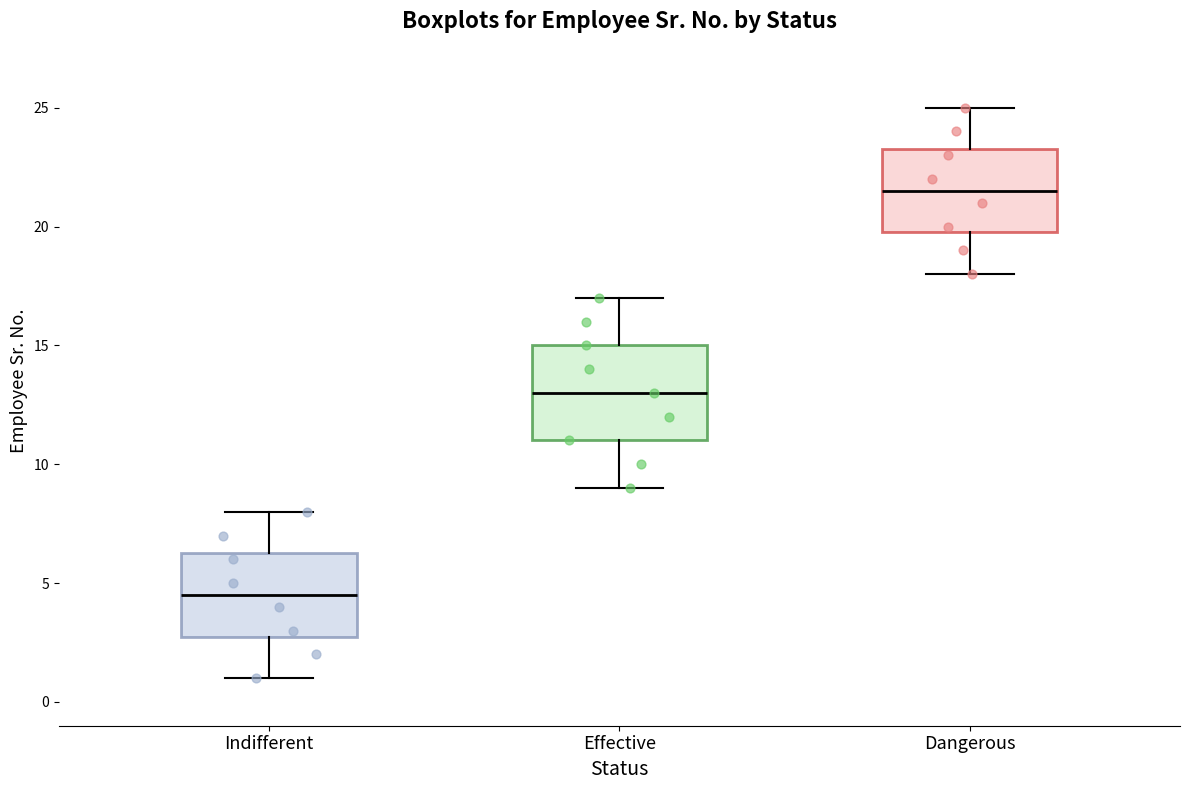

Where is the lower edge of the box for Dangerous on the y-axis? The values are not printed on the chart, so give them approximately, as read against the axis.

20.0